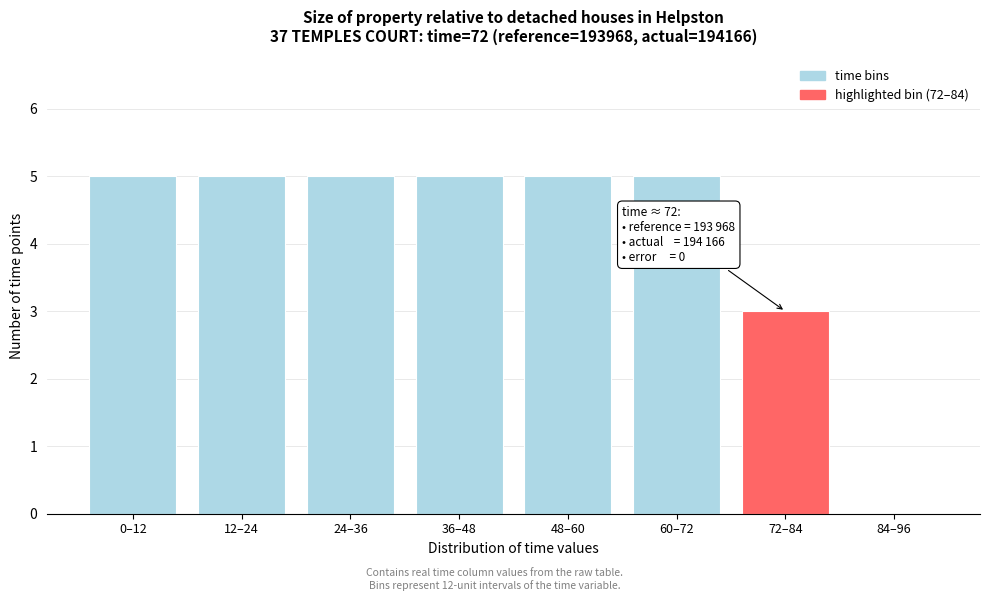

Reading right to left, what are all the values shown in this chart?

84–96=0	72–84=3	60–72=5	48–60=5	36–48=5	24–36=5	12–24=5	0–12=5